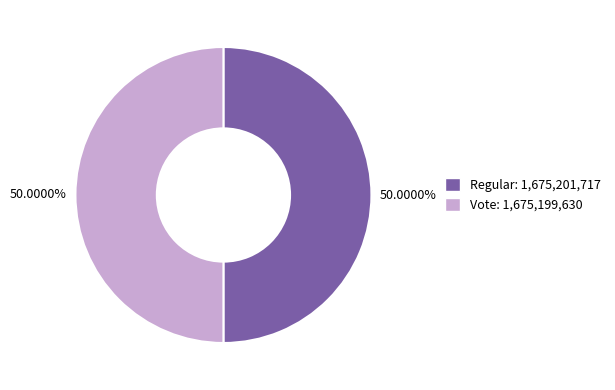

Do Regular: 1,675,201,717 and Vote: 1,675,199,630 together represent more than half of the pie?

Yes